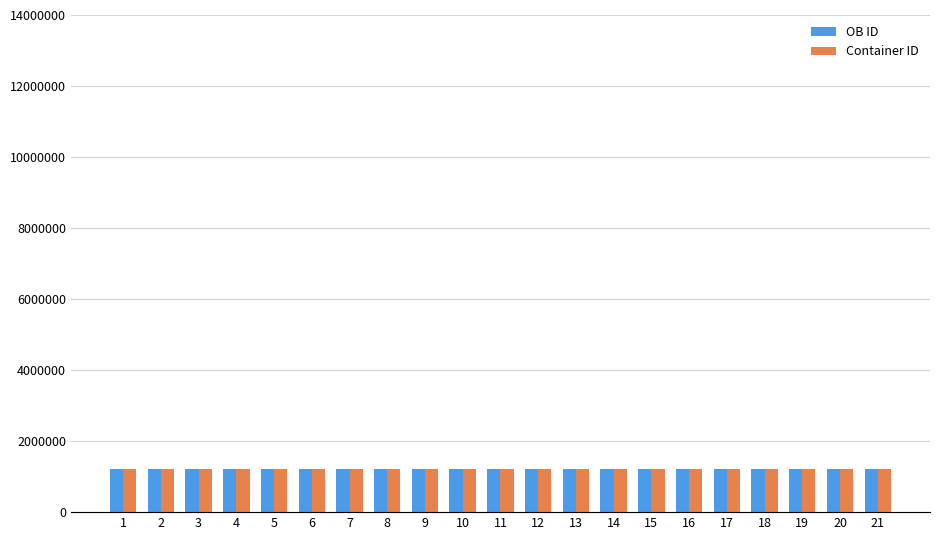

What is the greatest value displayed?

1213710